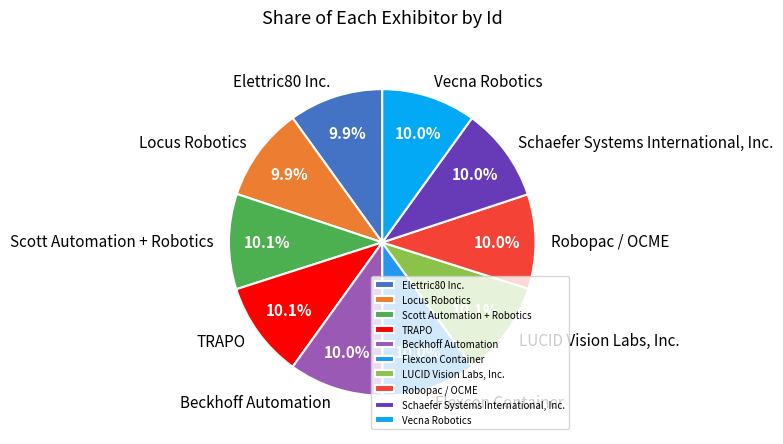

To the nearest percent, what portion does Beckhoff Automation represent?

10%